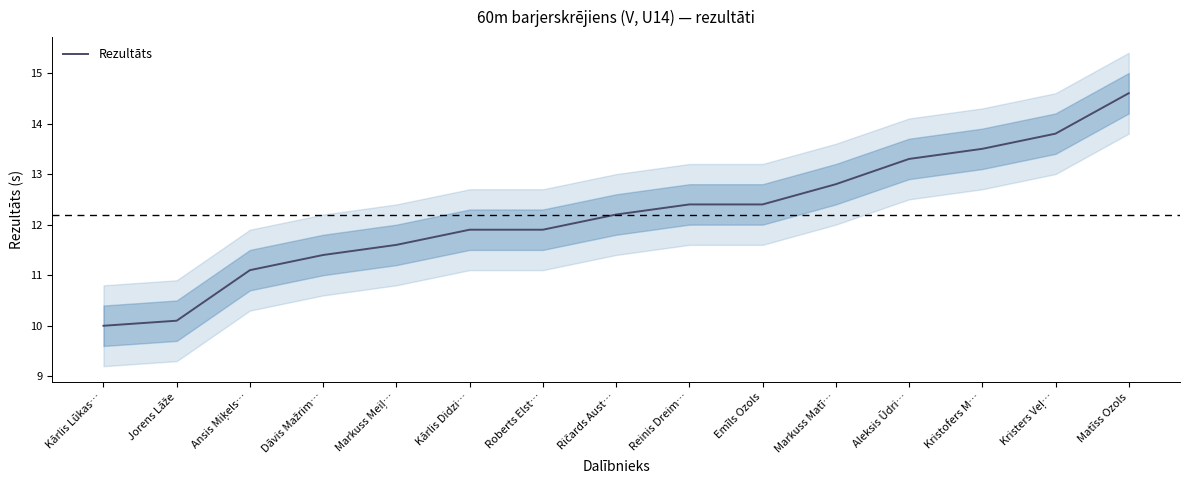

True or false: the data shows 25.5 at Matīss Ozols.

False